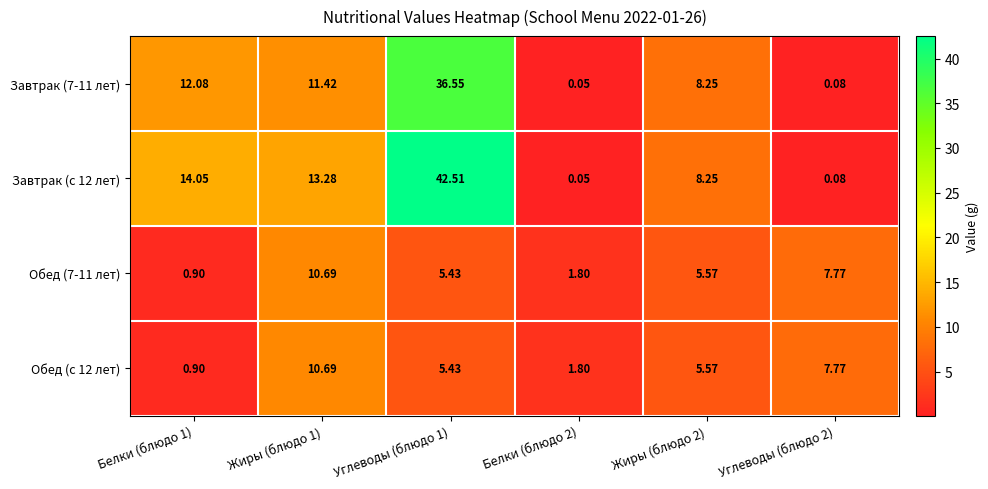

Is the value of Завтрак (с 12 лет) at Белки (блюдо 1) greater than the value of Завтрак (7-11 лет) at Белки (блюдо 1)?

Yes